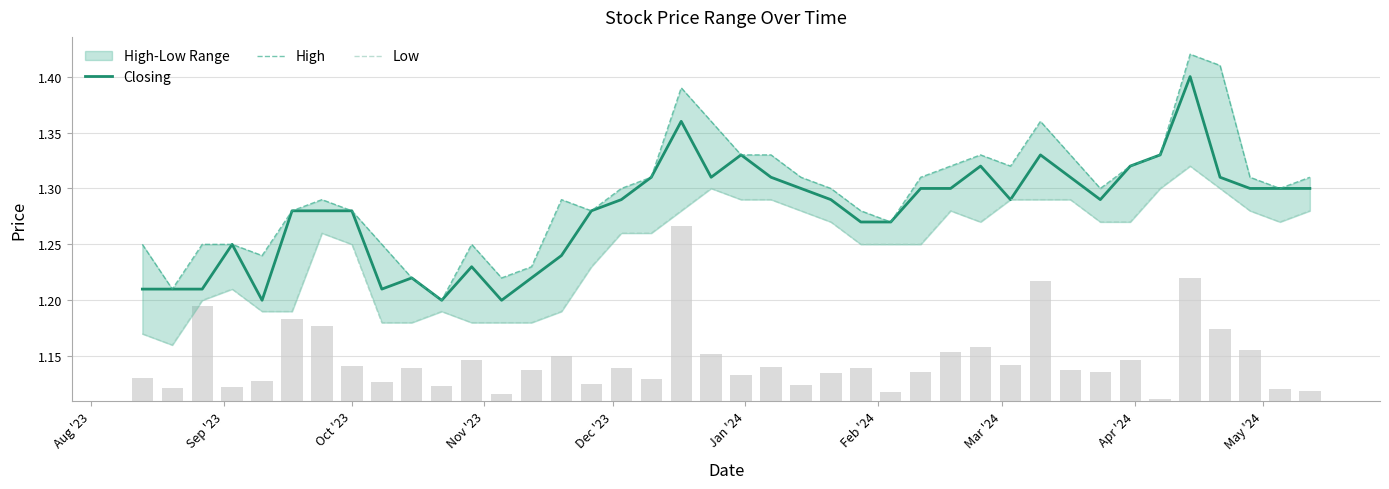

What position from the left is Jan '24?

6